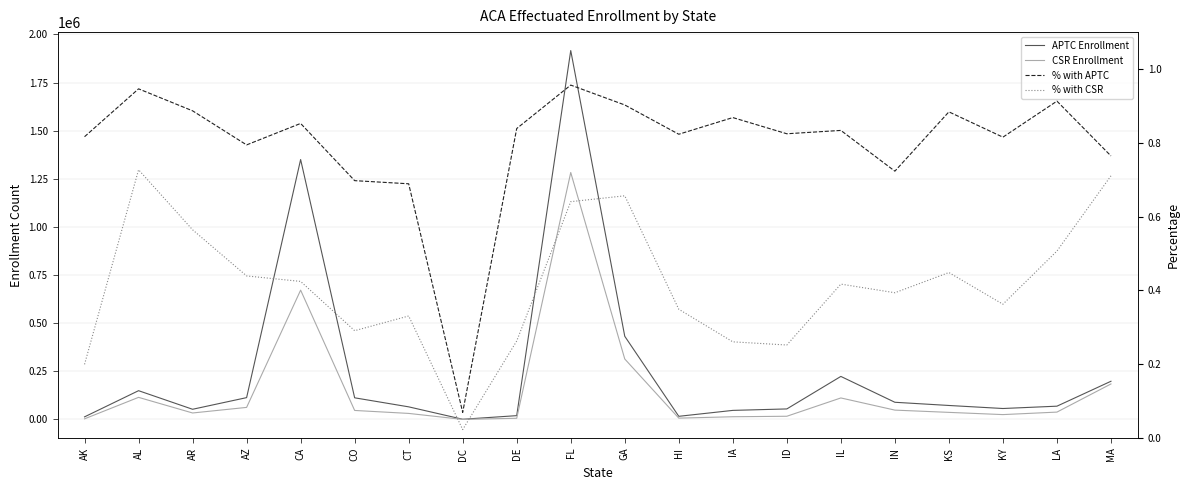

Between AR and FL, which is larger?

FL